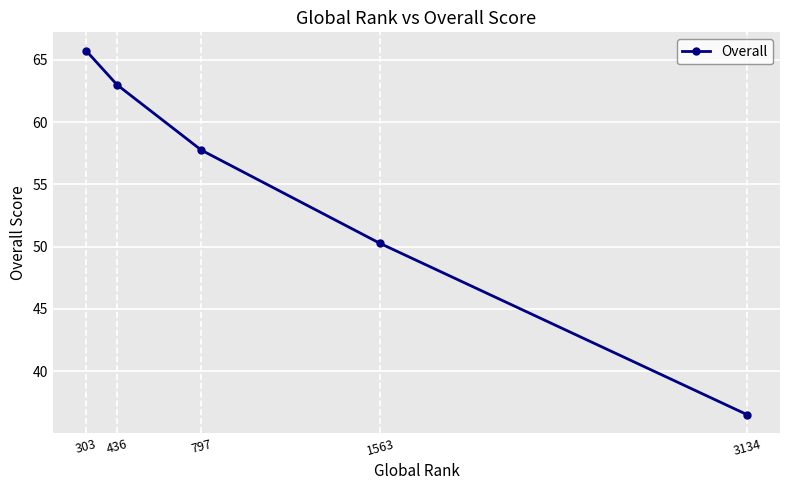

True or false: there are more than 1 points higher than both neighbors.

False